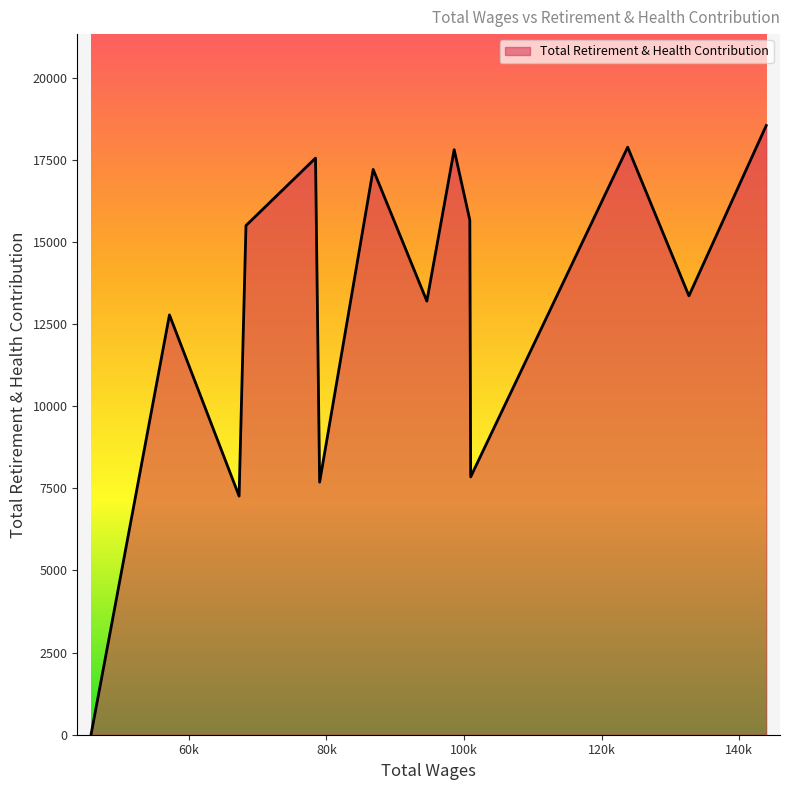

Count the number of data series in this chart.

1